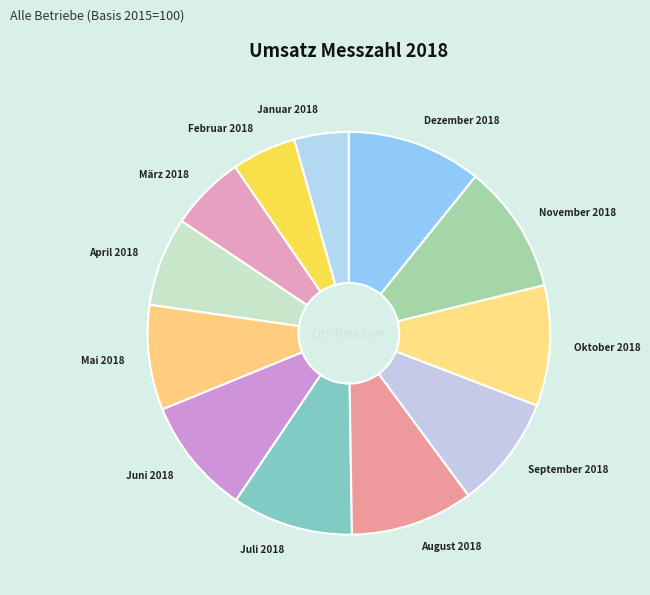

Which slice is the smallest?

Januar 2018